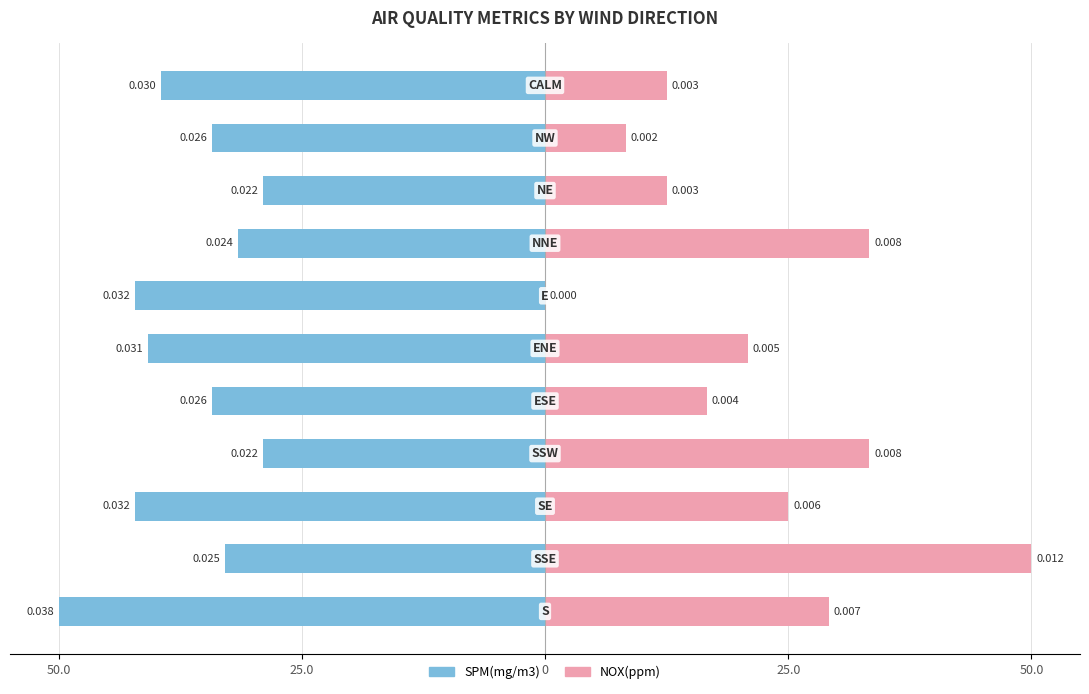

Rank the series at 25.0 from highest to lowest value.

NOX(ppm), SPM(mg/m3)